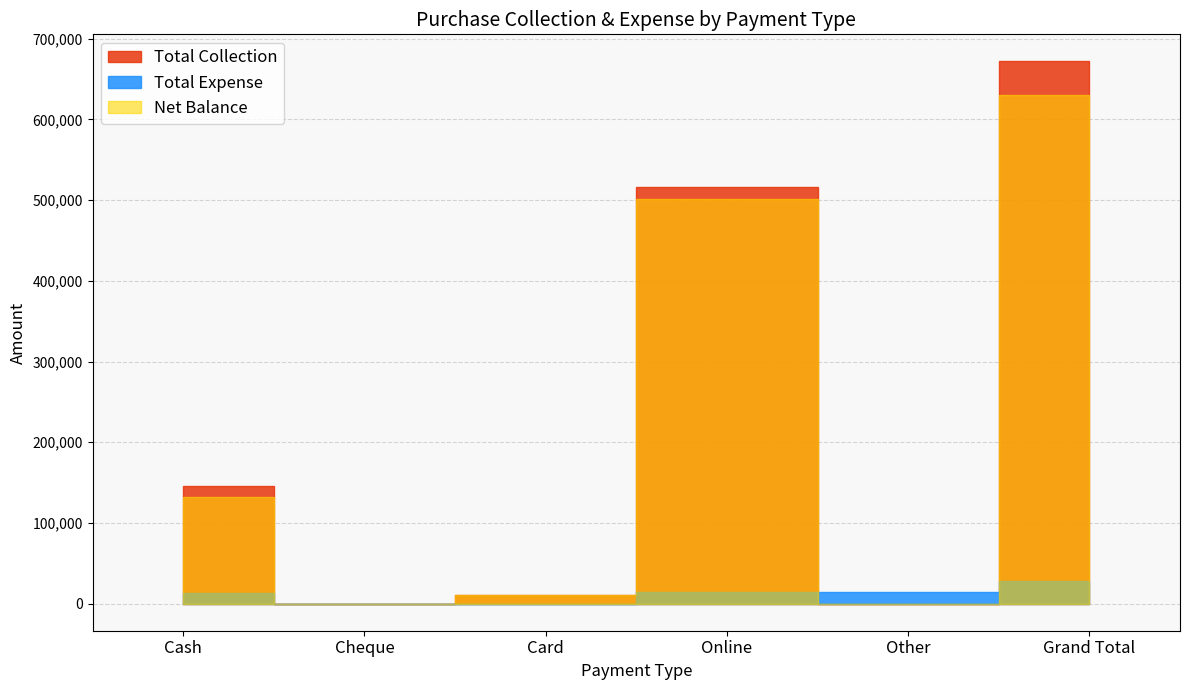

Does the chart display data point markers on the line(s)?

No